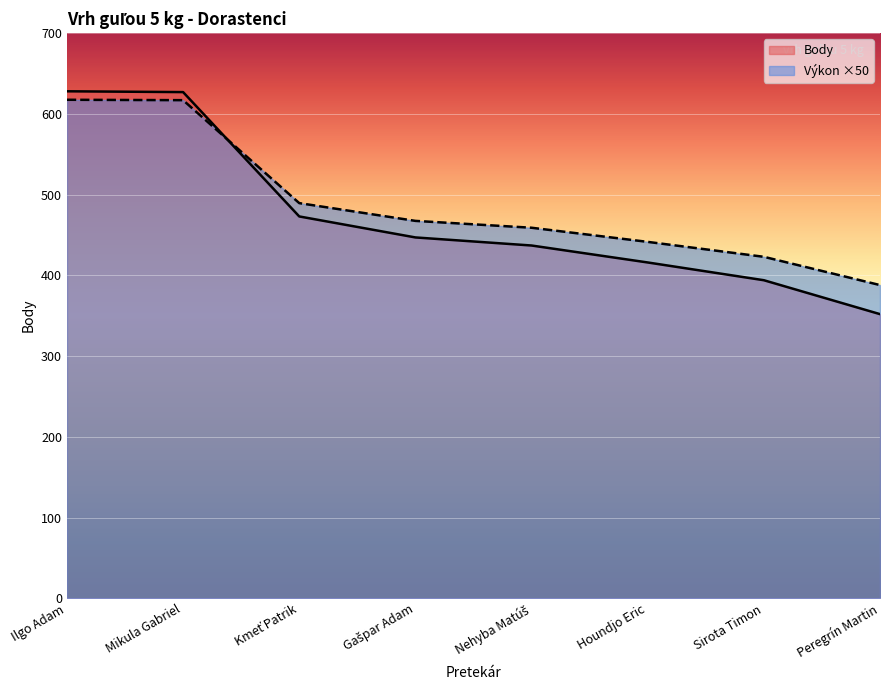

At which label does Body first exceed 447?

Ilgo Adam